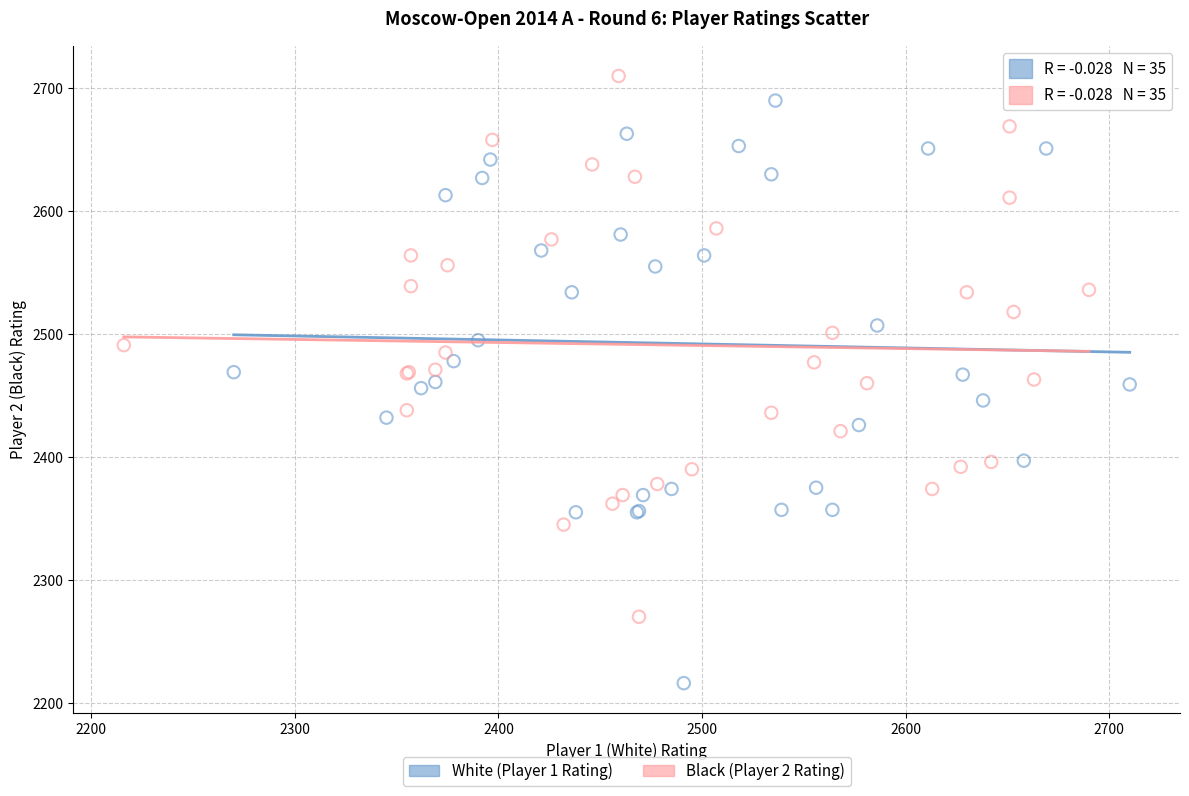

Which series contains the lowest Y value?

White (Player 1 Rating)